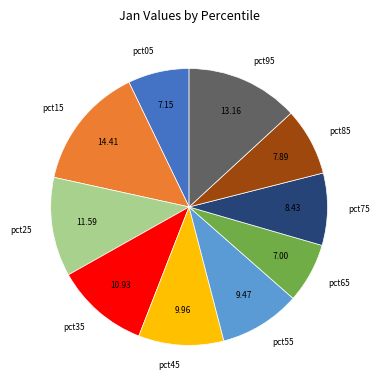

Do pct75 and pct65 together represent more than half of the pie?

No